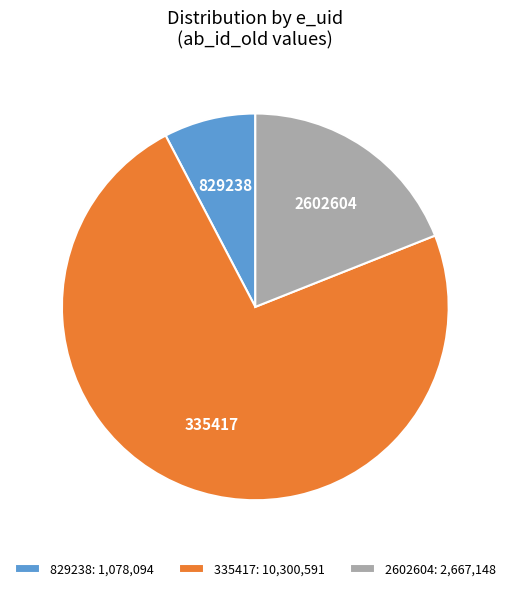

Count the number of slices in the pie.

3